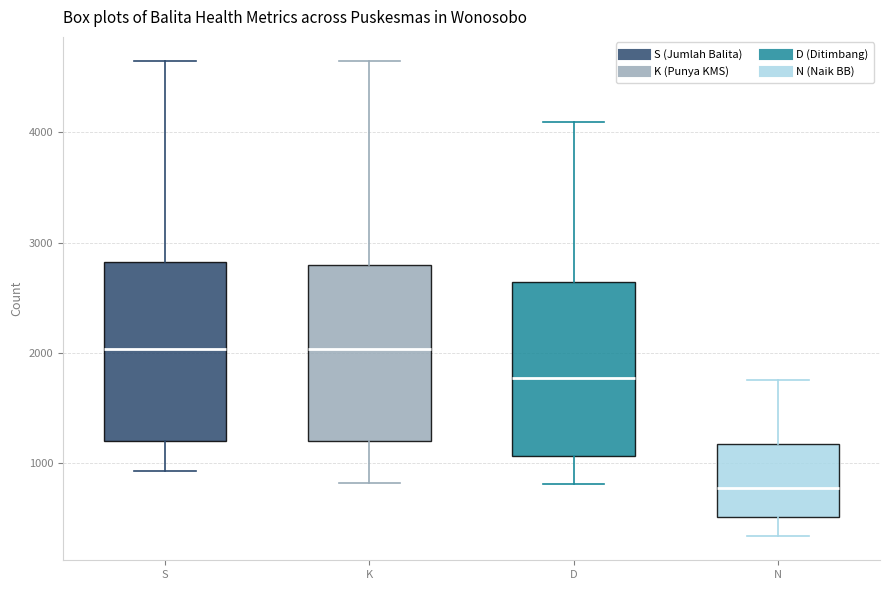

Where does the lower whisker of the box for S end on the y-axis? The values are not printed on the chart, so give them approximately, as read against the axis.

900